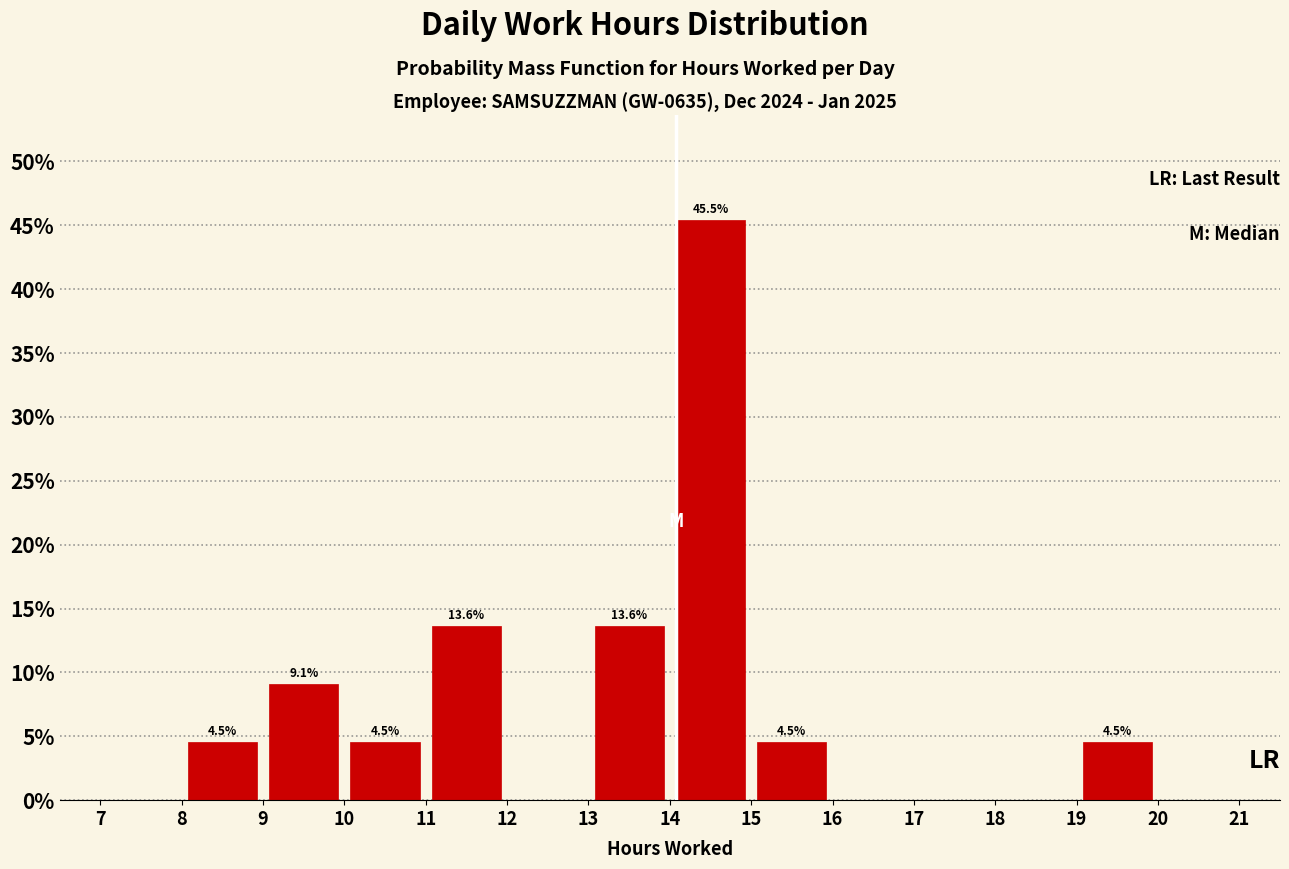

Over which range of the x-axis is the bar tallest?

14 to 15